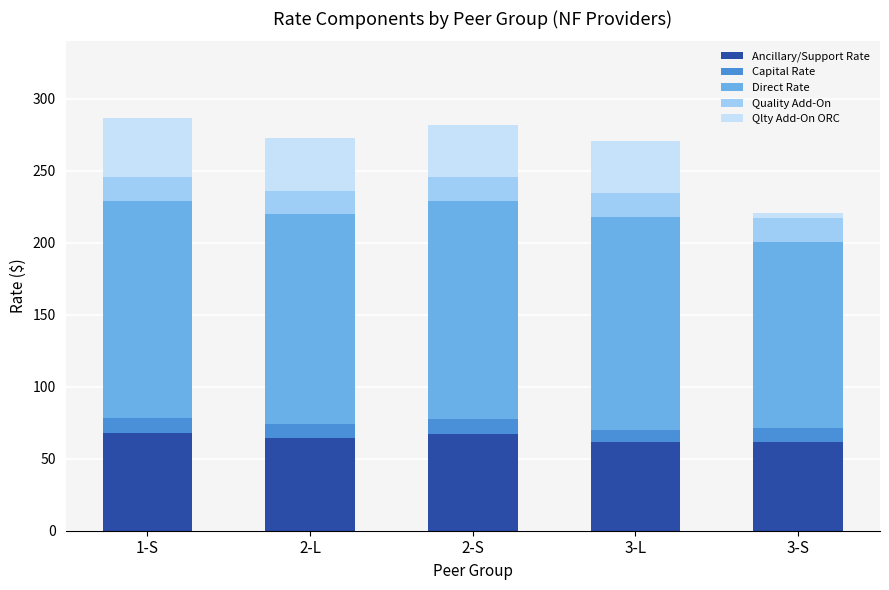

What is the total value across all series at 2-L?

273.1